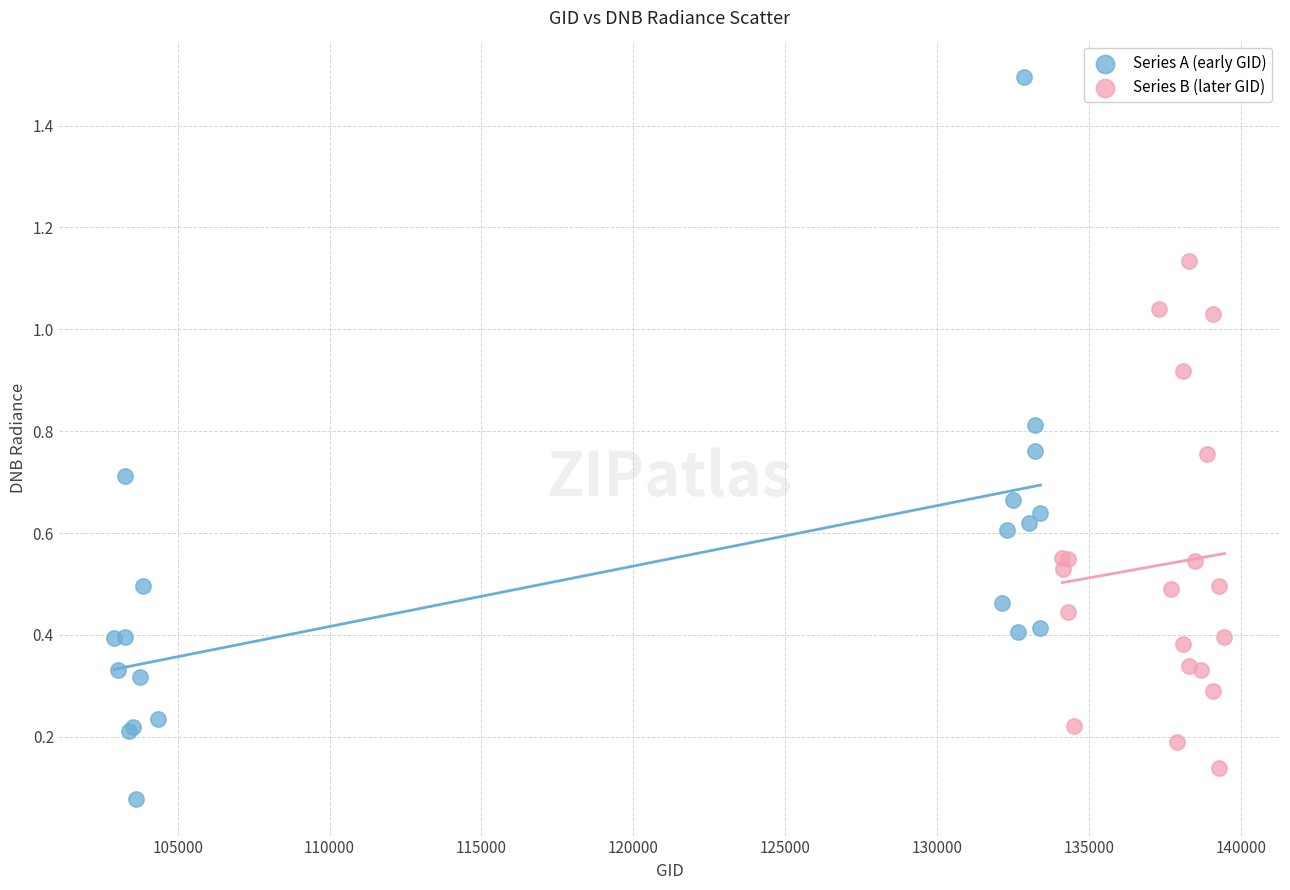

Which series has the widest spread of Y values?

Series A (early GID)